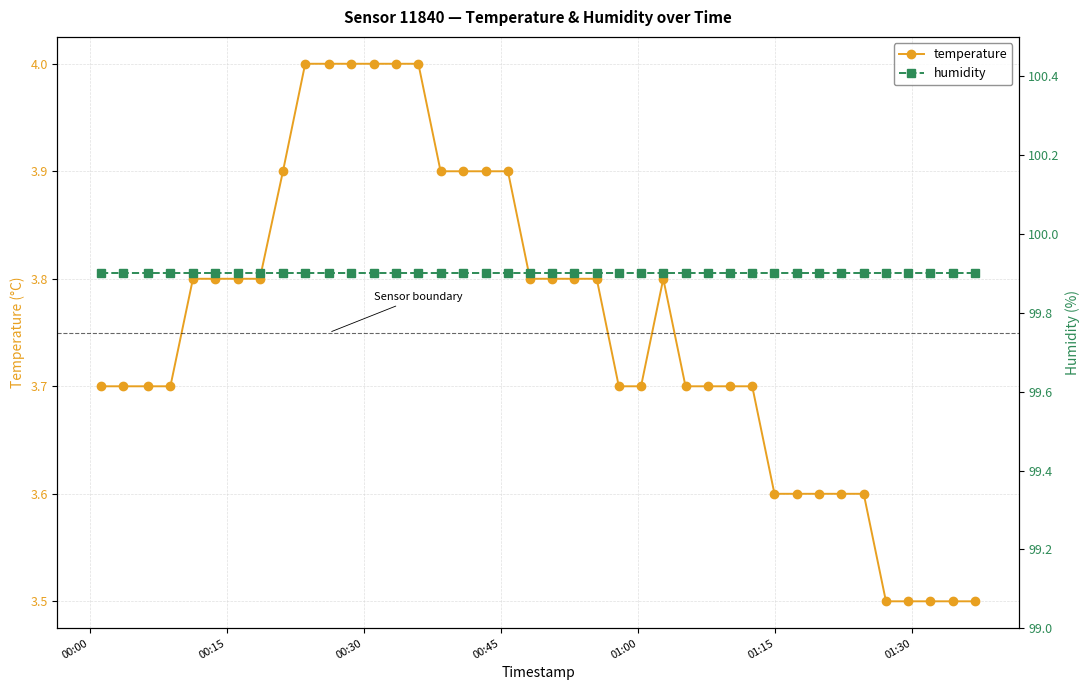

What is the value of the temperature point at the 10th from the left?

4.0